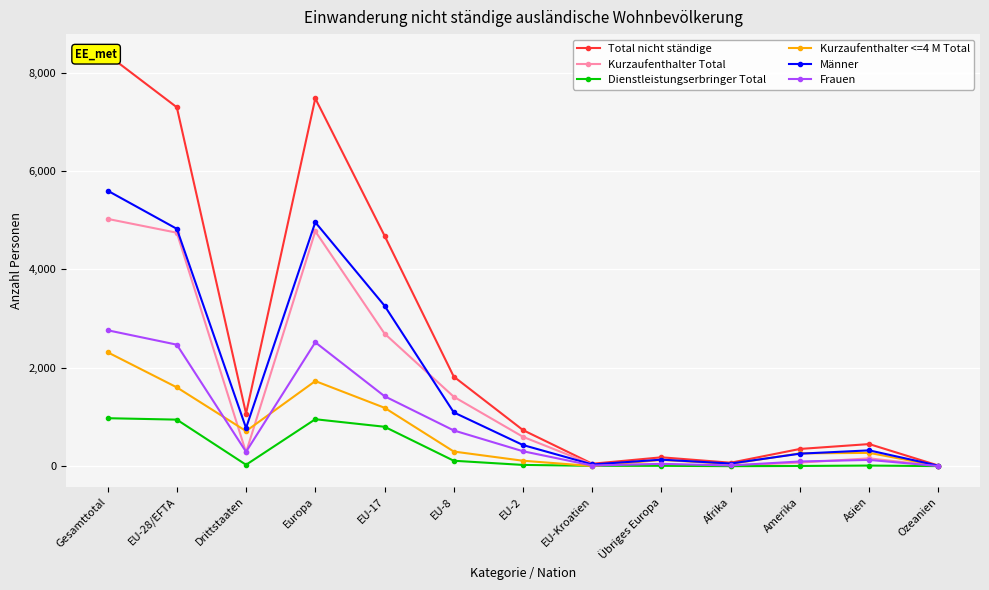

List the series in order of their peak value, lowest first.

Dienstleistungserbringer Total, Kurzaufenthalter <=4 M Total, Frauen, Kurzaufenthalter Total, Männer, Total nicht ständige